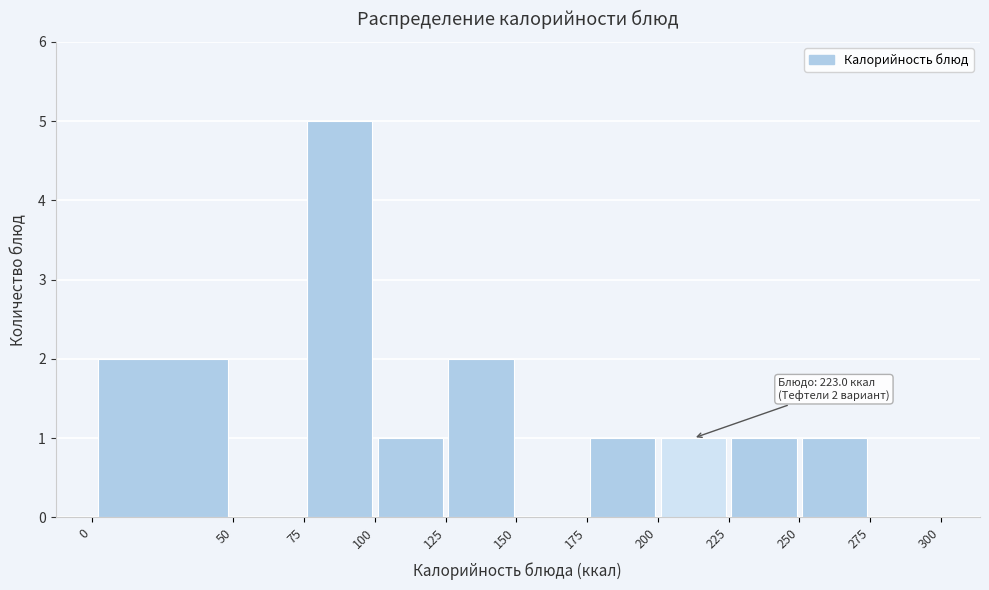

Over which range of the x-axis is the bar tallest?

75 to 100